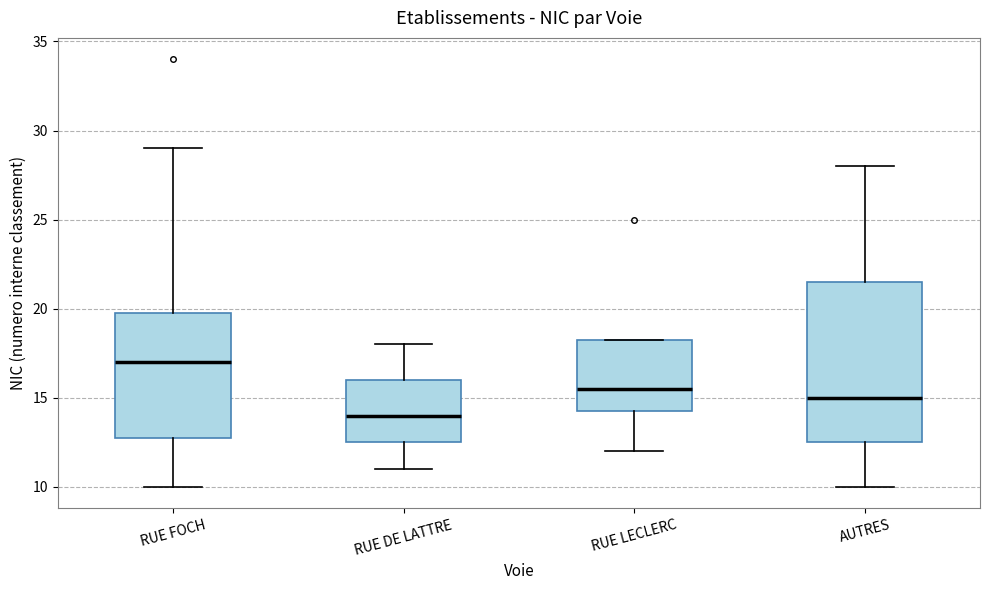

Where does the median line of the box for RUE FOCH sit on the y-axis? The values are not printed on the chart, so give them approximately, as read against the axis.

17.0